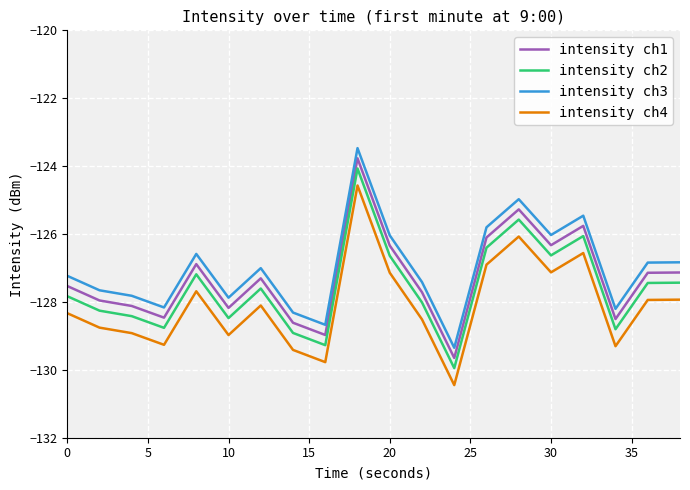

At how many categories does at least one series exceed -128?

15